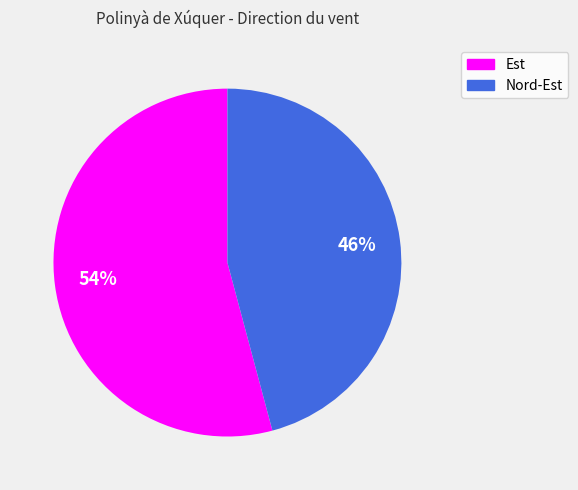

Combined, do Nord-Est and Est account for over 50%?

Yes